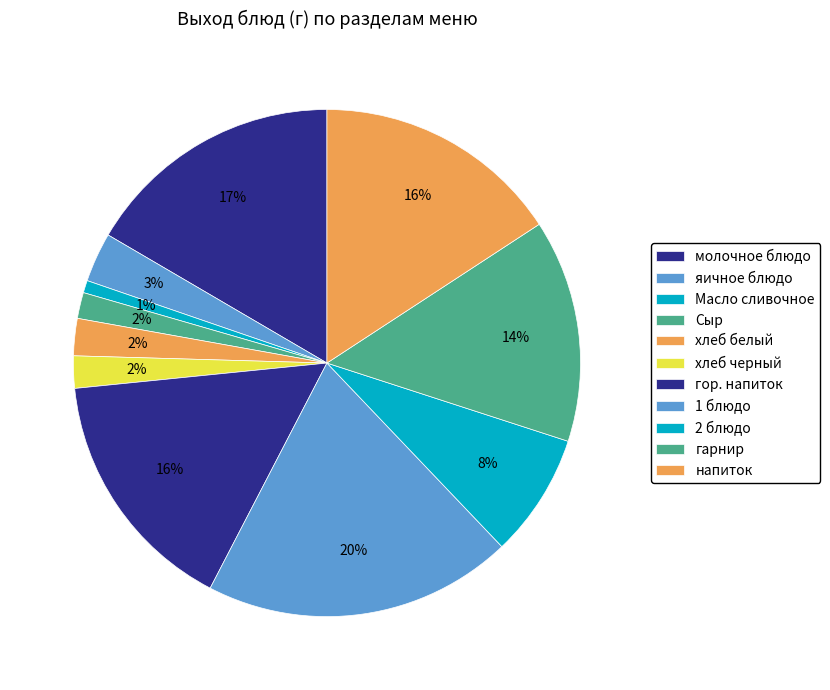

Count the number of slices in the pie.

11